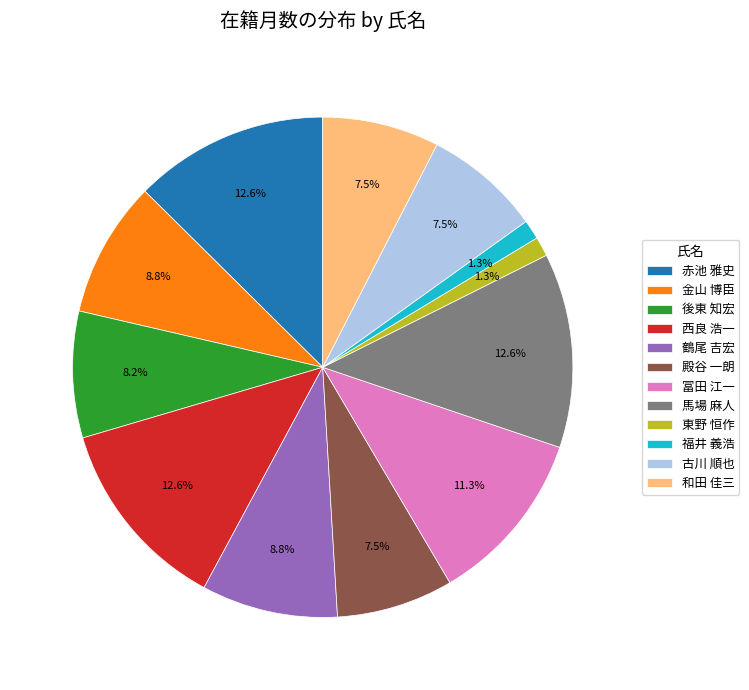

Combined, what portion of the pie is 冨田 江一 and 後東 知宏?

19.5%